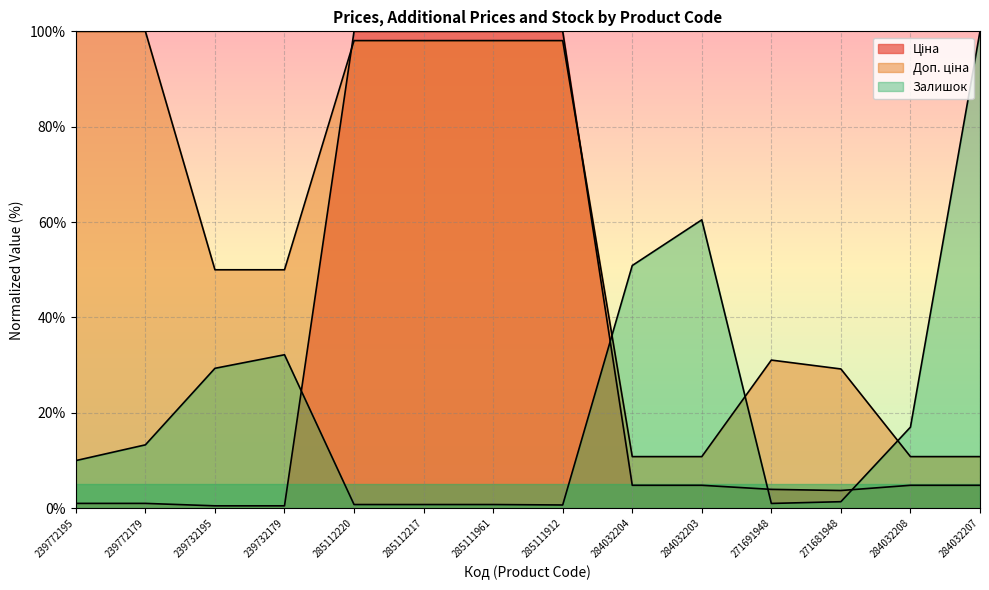

What is the maximum value for Доп. ціна?

100.0